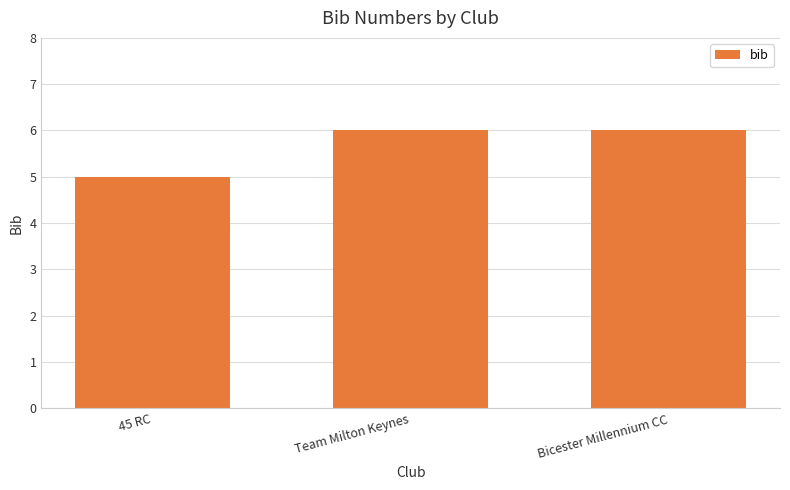

How many bars are there in total?

3